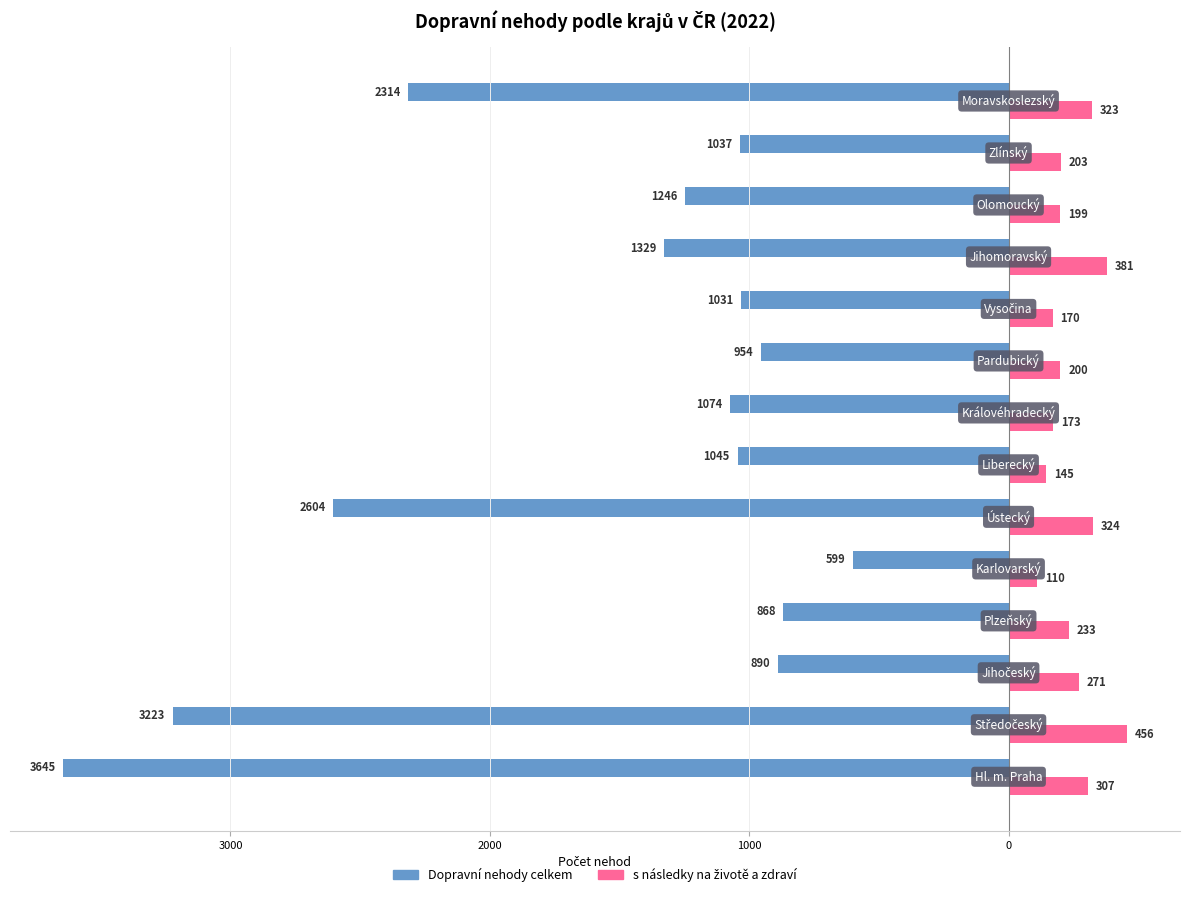

How many categories are shown in the chart?

14